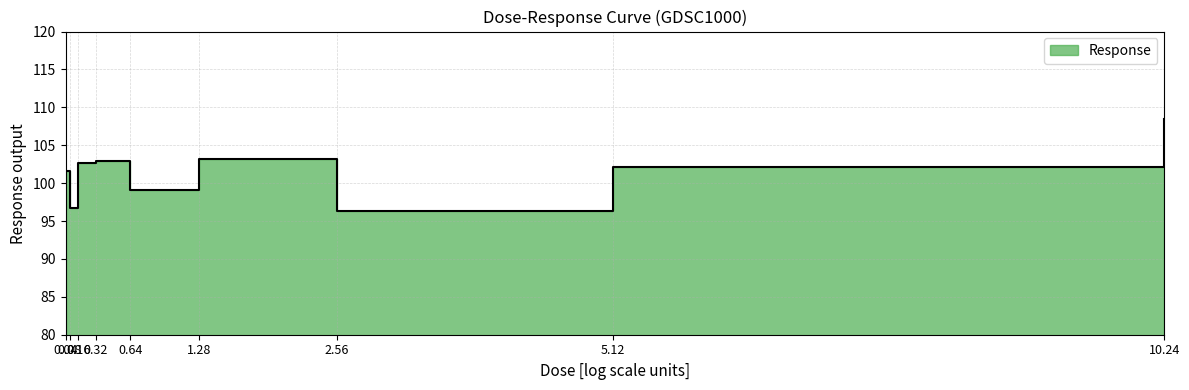

What is the greatest value displayed?

108.5